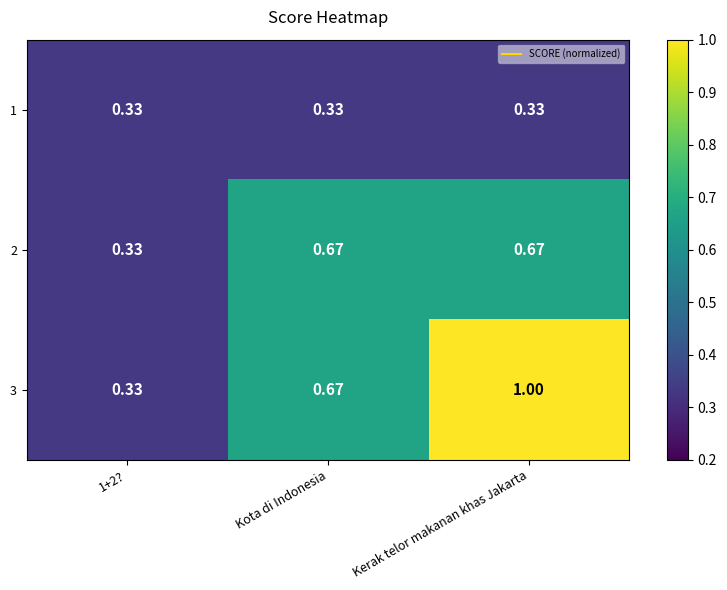

How many distinct data groups are displayed?

3